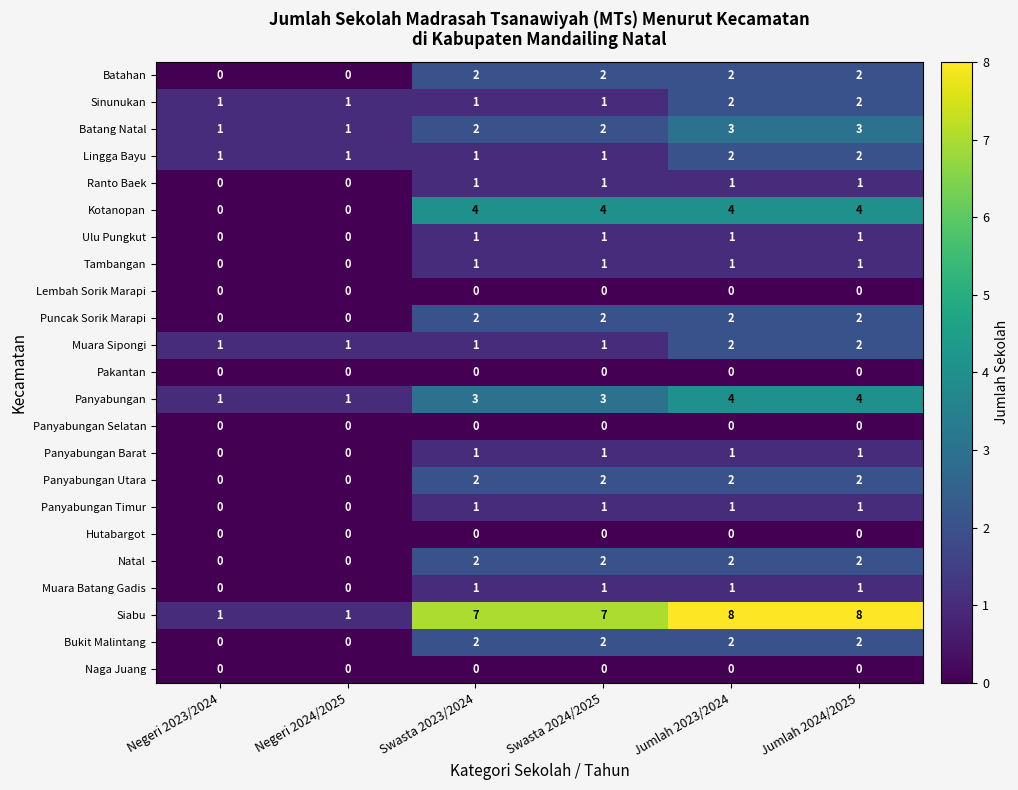

The value of Batahan at Swasta 2023/2024 is 2. True or false?

True